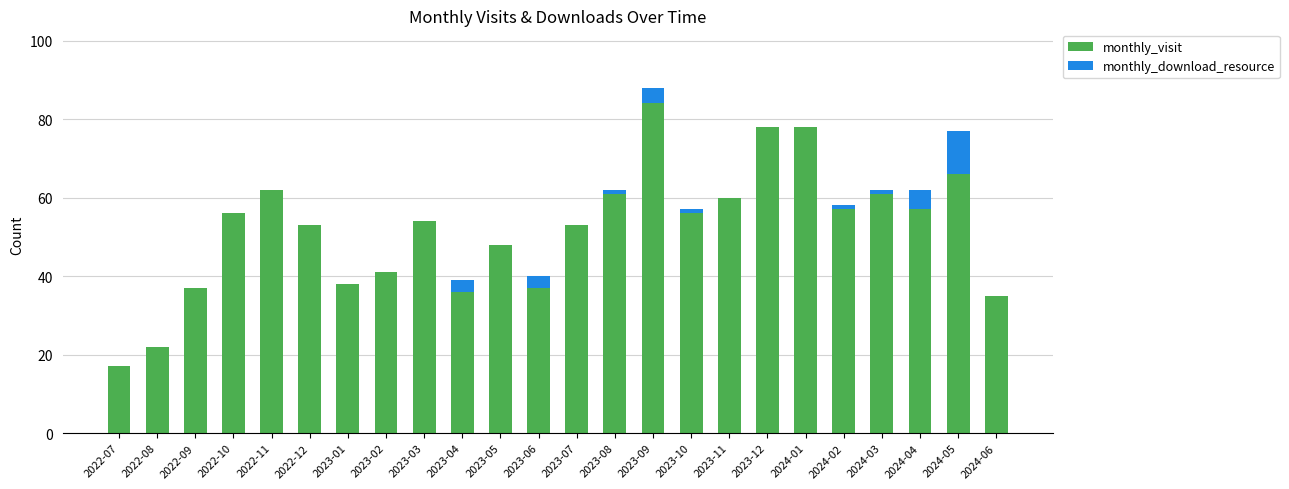

True or false: monthly_visit has a value of 53 at 2023-07.

True